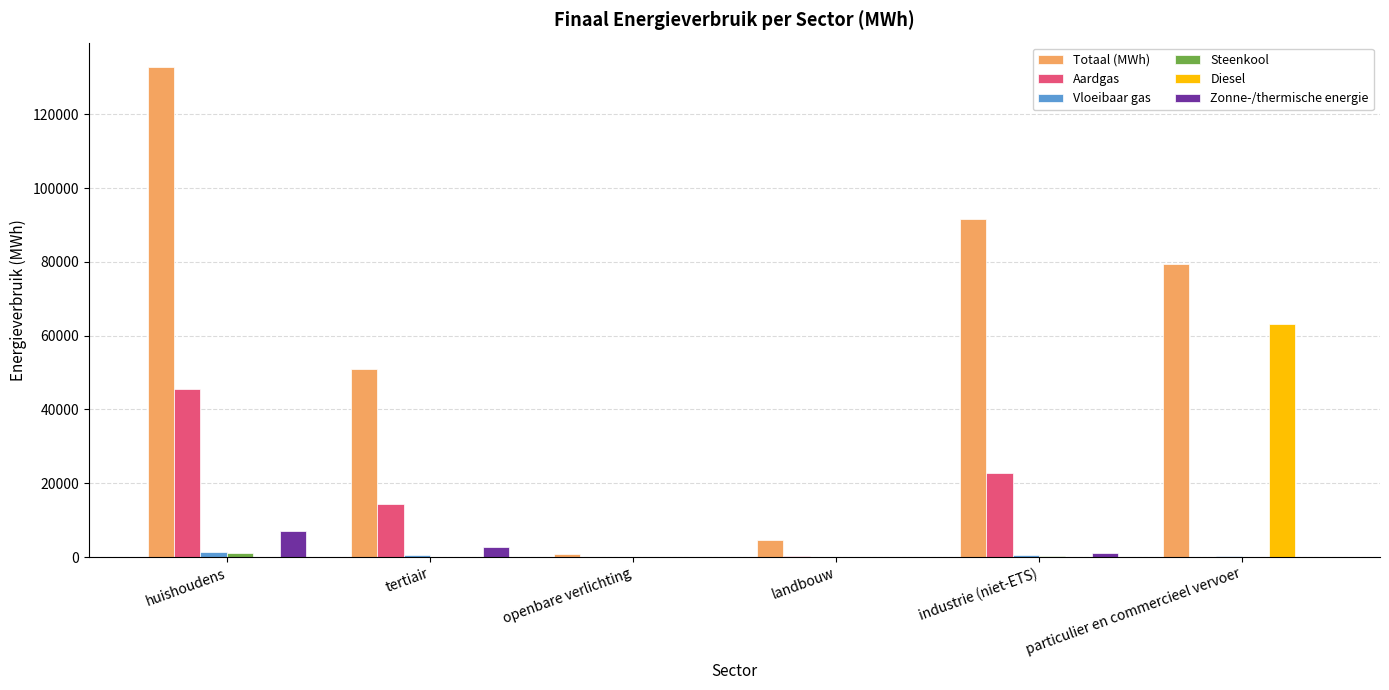

Is it true that Diesel equals 0.0 at industrie (niet-ETS)?

True